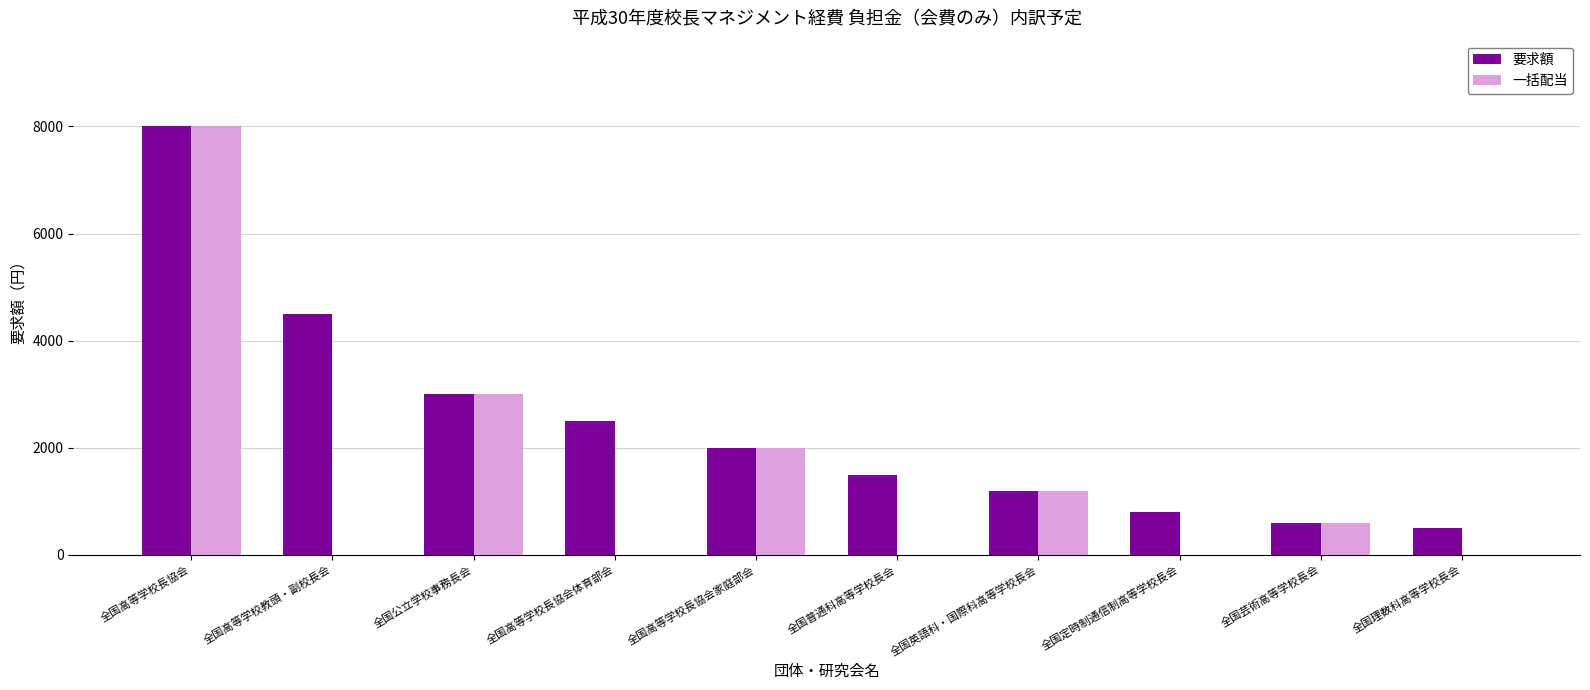

How many groups of bars are there?

10